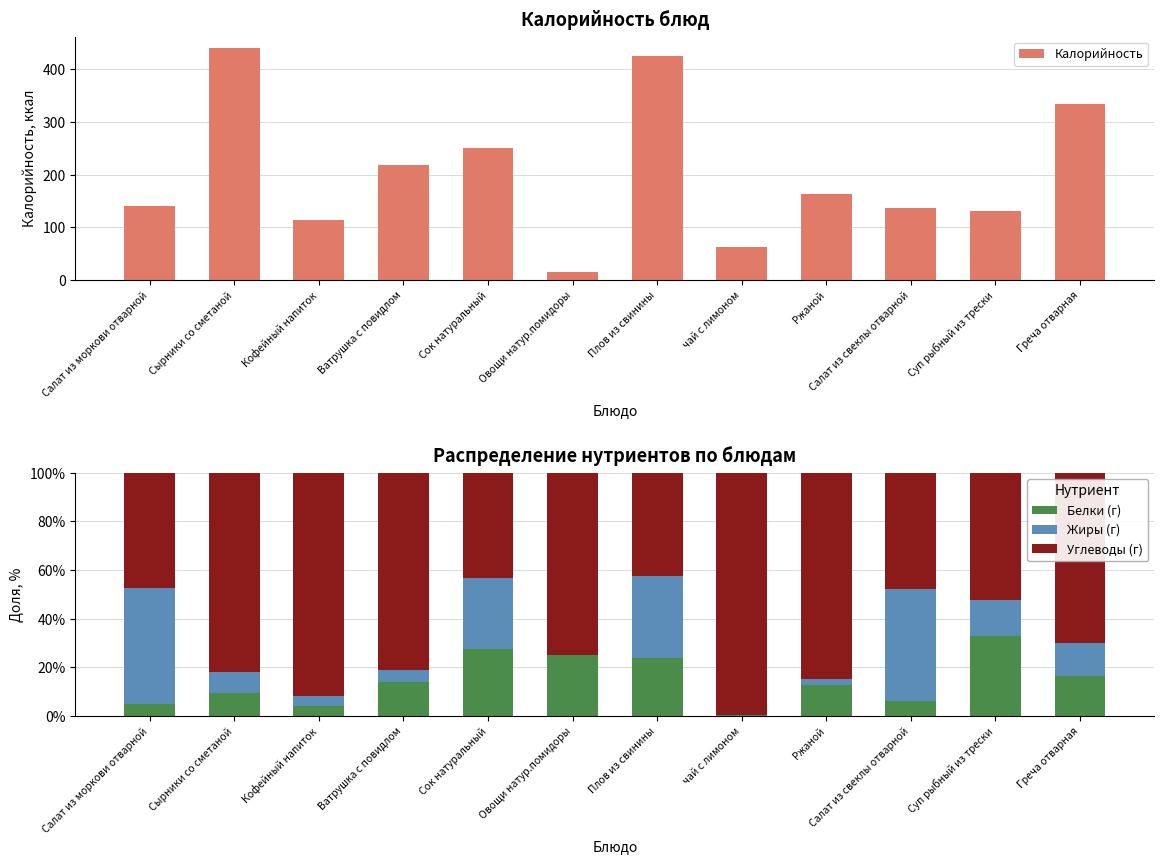

What is the value of the Жиры (г) bar at the 1st from the left?

47.5